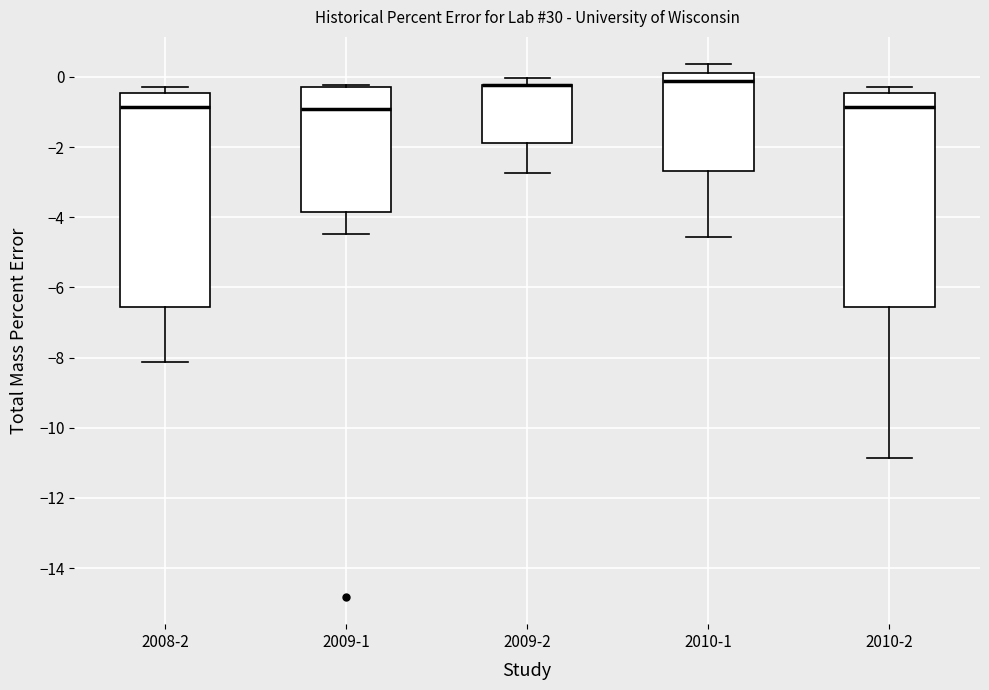

Reading left to right, transcribe this box plot: for each box, give where its median line is, the range the box spans, and where its two whiskers end, as read against the y-axis. The values are not printed on the chart, so give them approximately, as read against the axis.

2008-2: median -0.8, box -6.6 to -0.4, whiskers -8.2 to -0.2
2009-1: median -1.0, box -3.8 to -0.2, whiskers -4.4 to -0.2 (just above the box's upper edge)
2009-2: median -0.2 (drawn on the box's upper edge), box -1.8 to -0.2, whiskers -2.8 to 0.0
2010-1: median -0.2, box -2.6 to 0.2, whiskers -4.6 to 0.4
2010-2: median -0.8, box -6.6 to -0.4, whiskers -10.8 to -0.2